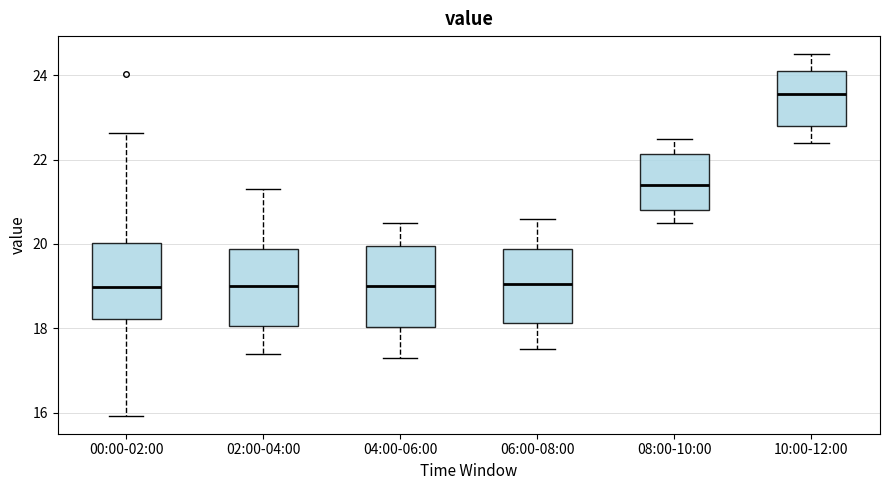

Which box has the highest median line?

10:00-12:00